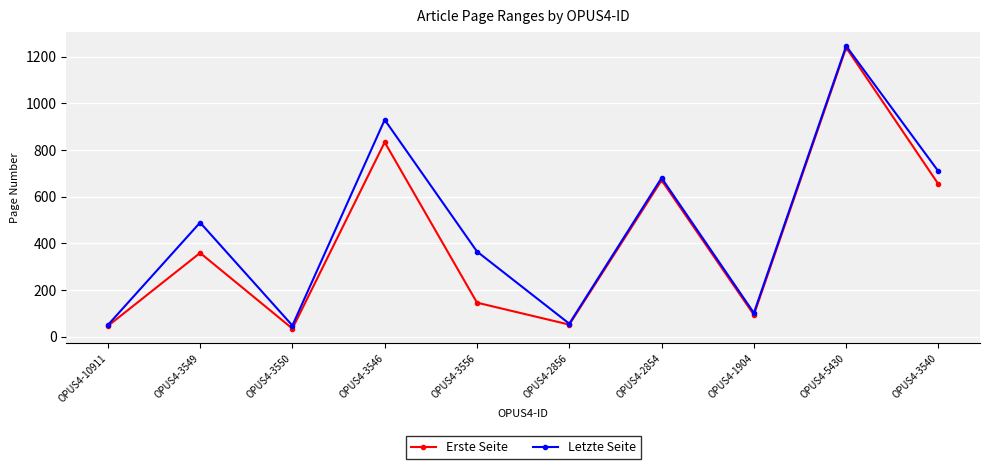

True or false: Erste Seite has more than 2 points higher than both neighbors.

True